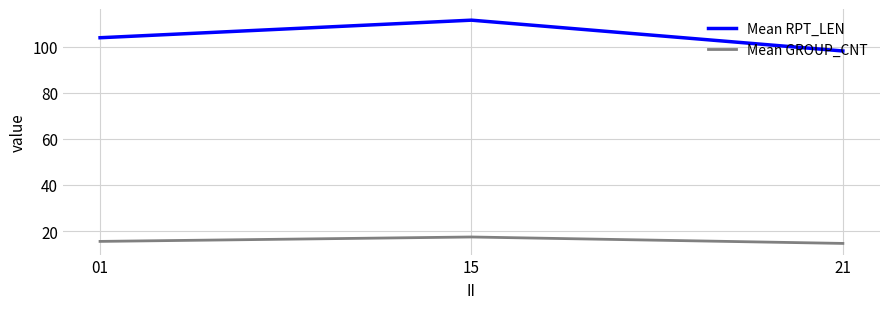

Which category has the highest value in the Mean GROUP_CNT series?

15